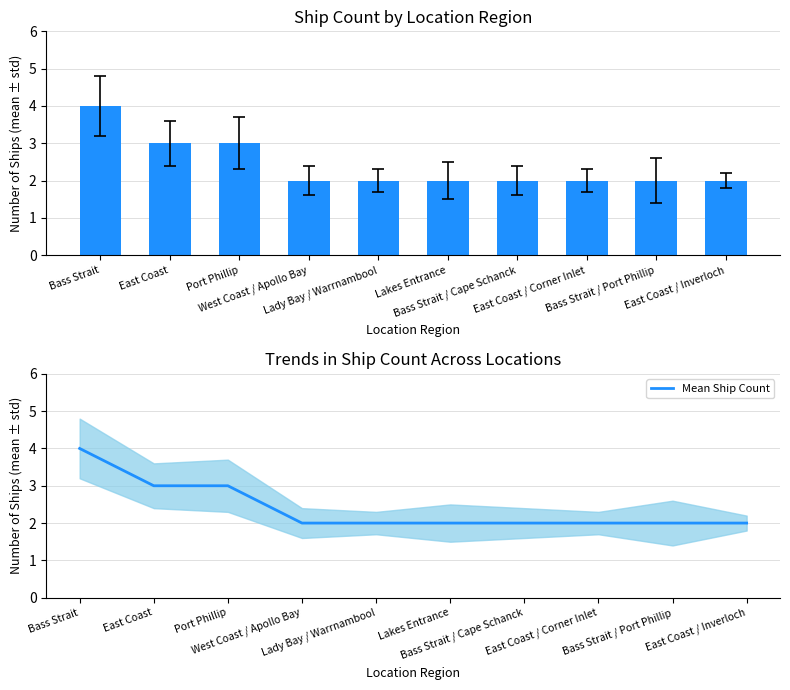

How many data points in Mean Ship Count are above 2?

3